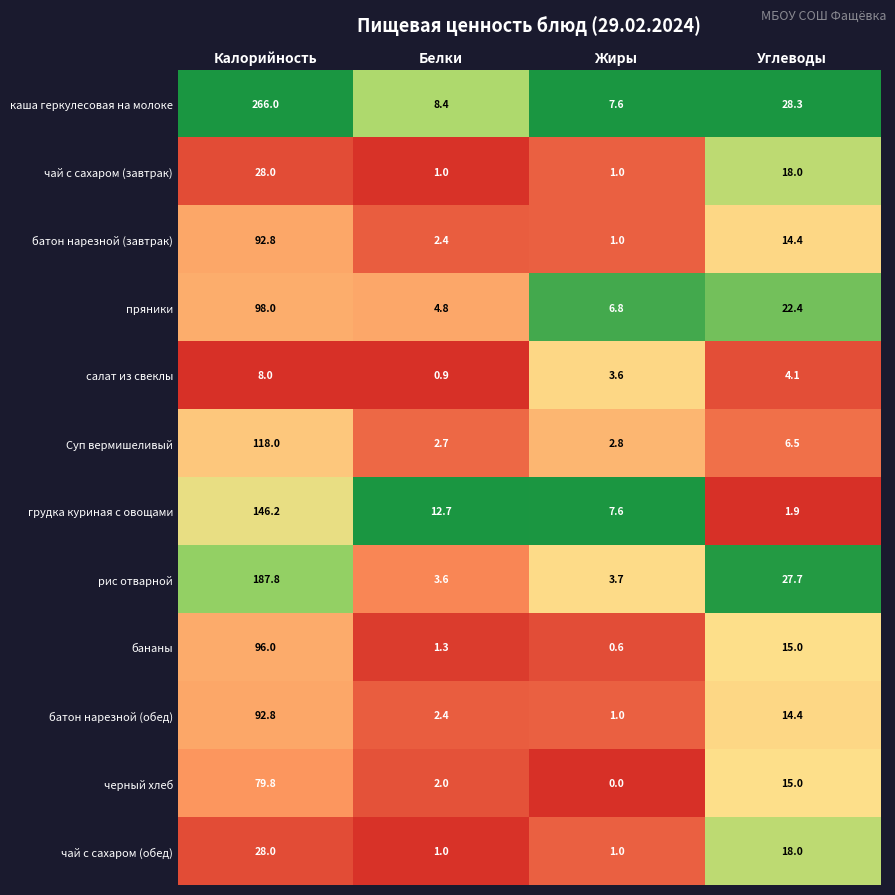

The чай с сахаром (завтрак) series shows 1.5 at Жиры. True or false?

False